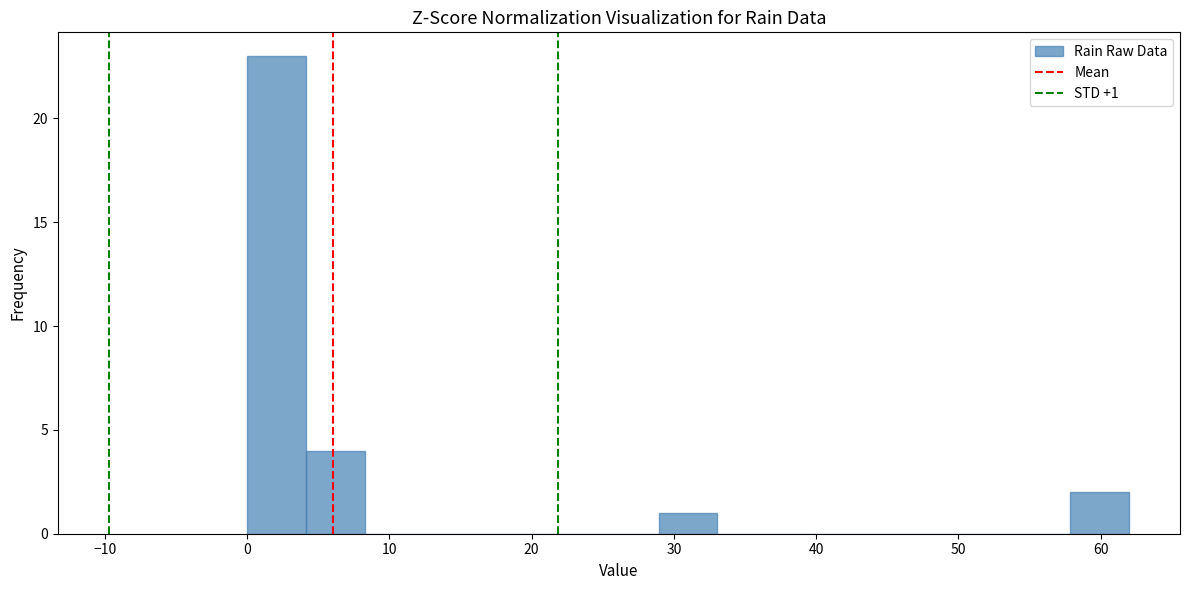

Over which range of the x-axis is the bar tallest?

0 to 4